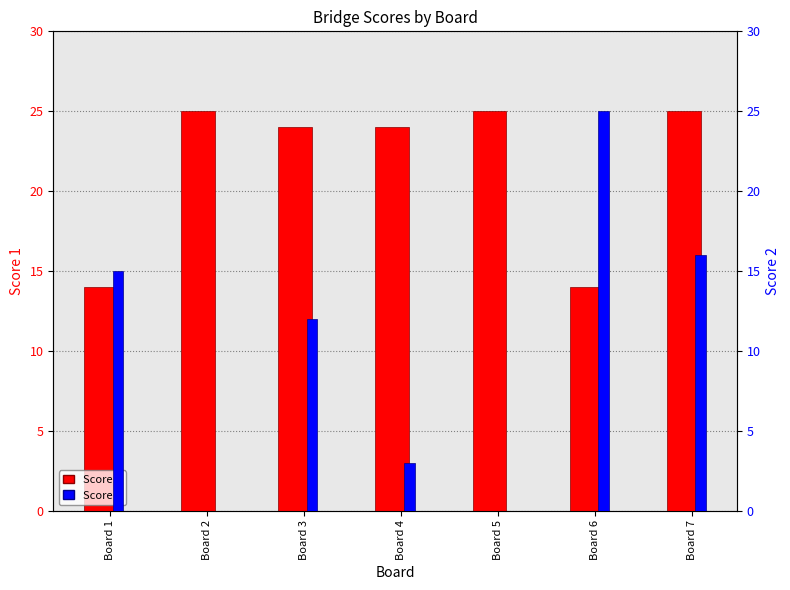

Is it true that Score 2 equals 25 at Board 6?

True